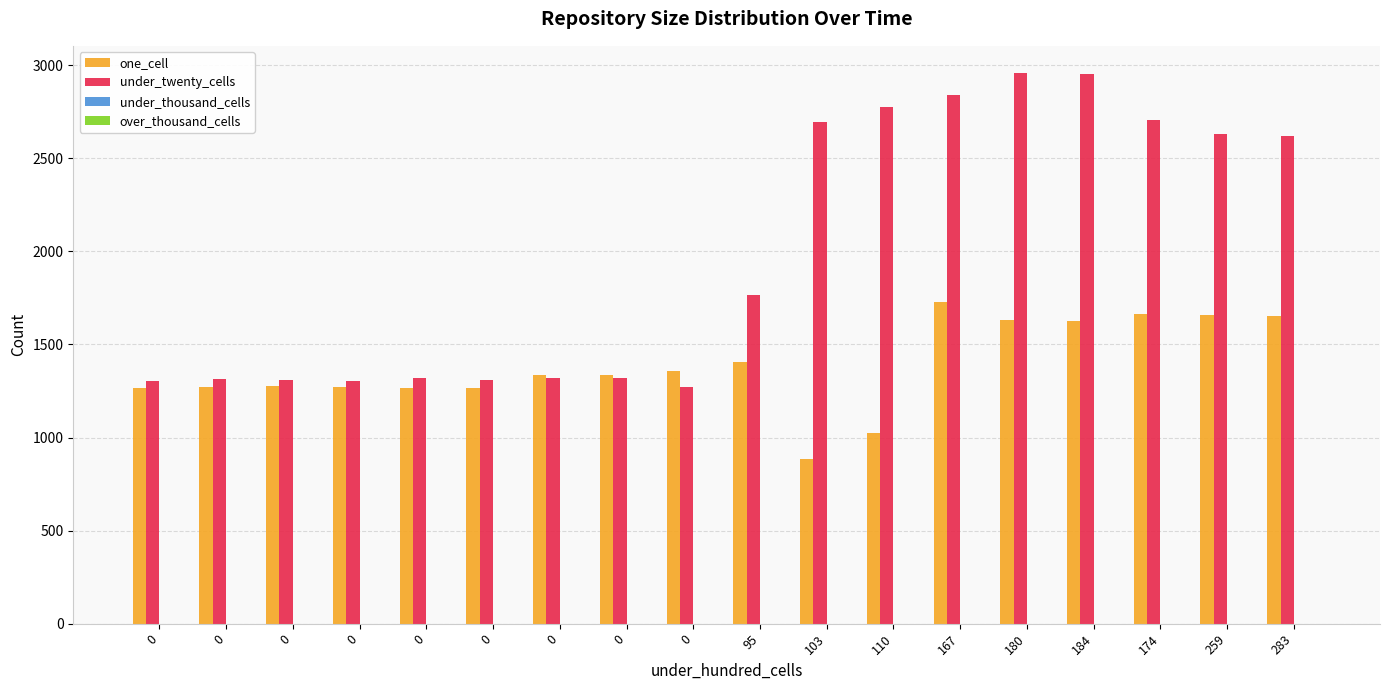

Is it true that under_twenty_cells equals 358 at 95?

False